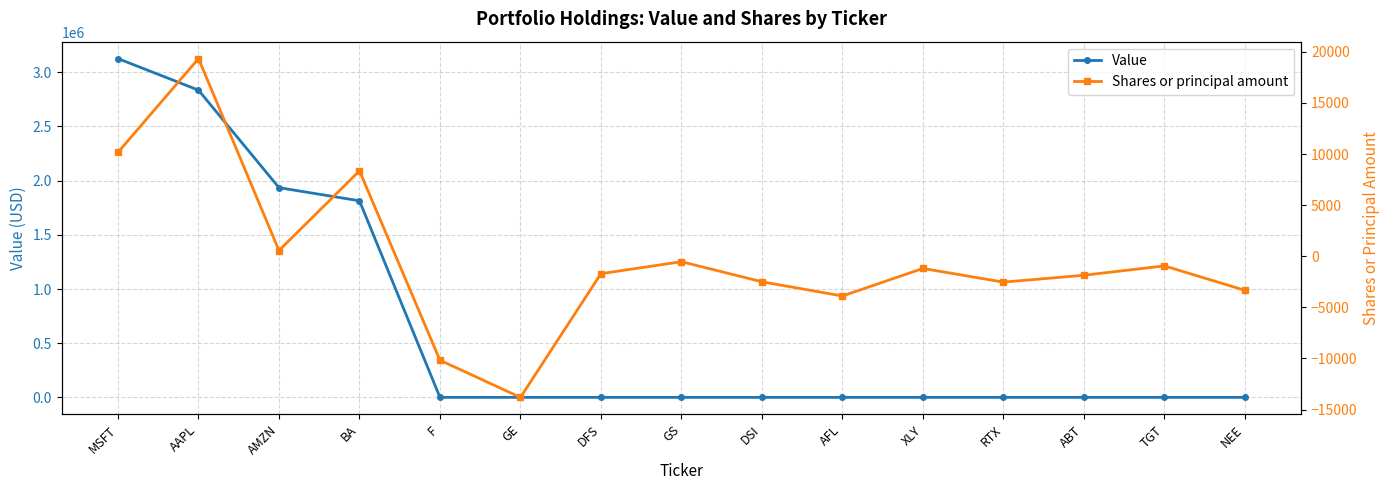

What value does the Value series have at BA?

1814000